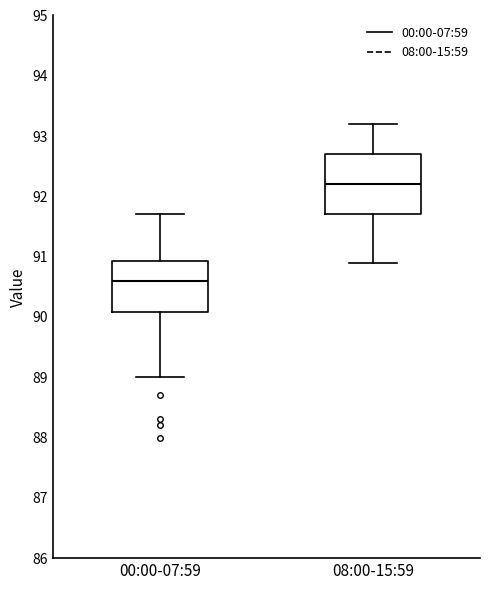

Reading left to right, read every box against the y-axis: the position of its median line, the range the box covers, and the ends of its whiskers. The values are not printed on the chart, so give them approximately, as read against the axis.

00:00-07:59: median 90.6, box 90.1 to 90.9, whiskers 89.0 to 91.7
08:00-15:59: median 92.2, box 91.7 to 92.7, whiskers 90.9 to 93.2